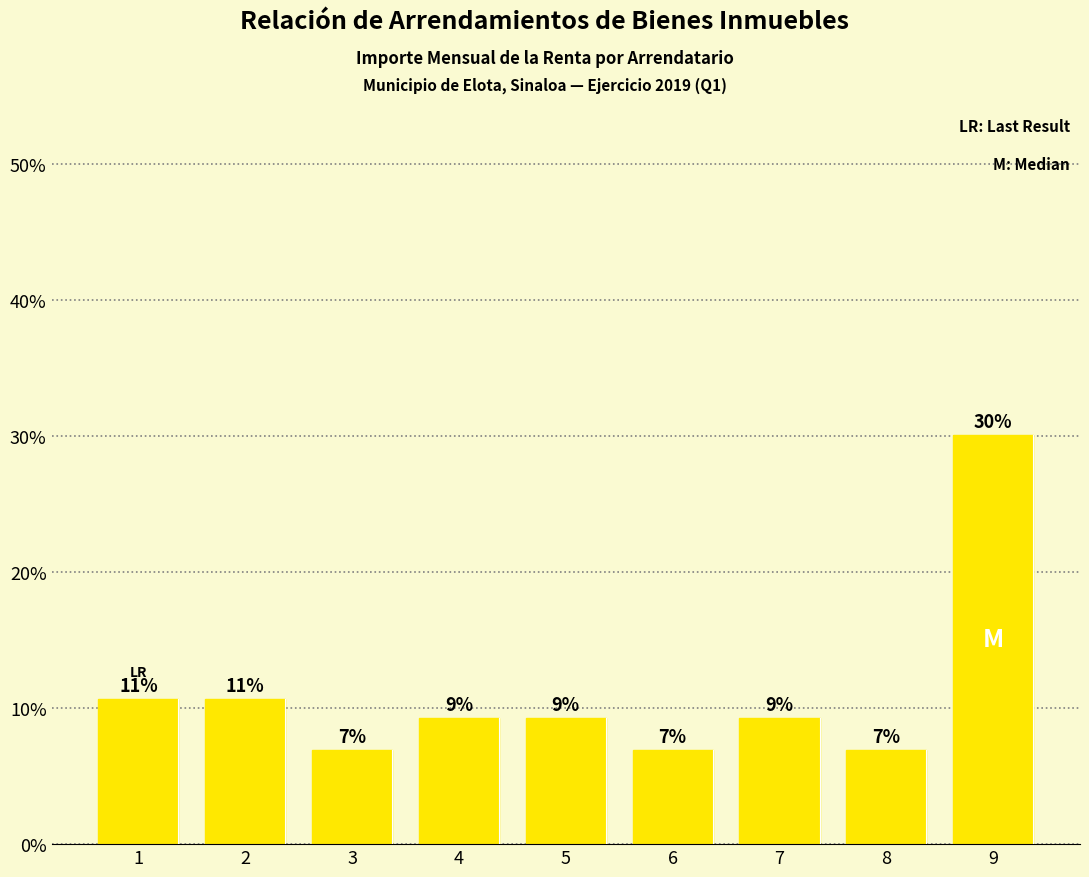

Does the chart contain any negative values?

No